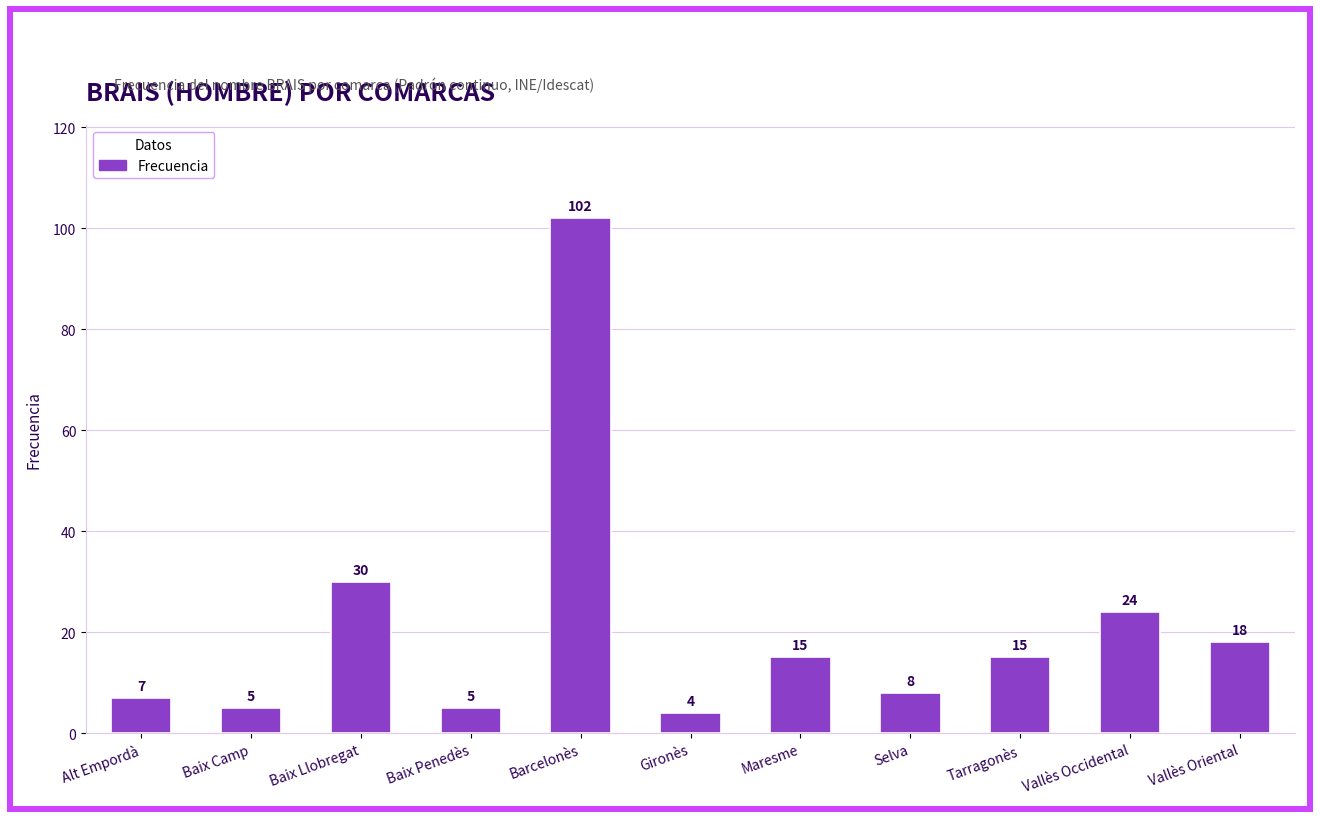

What is the greatest value displayed?

102